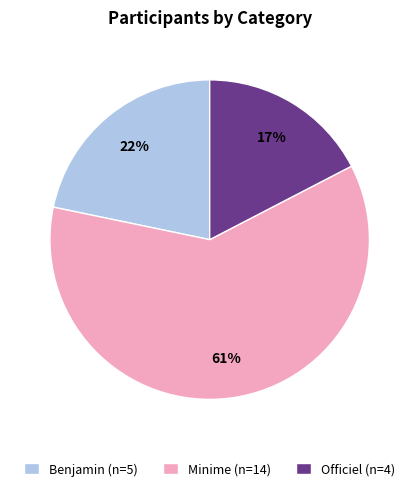

Combined, do Officiel (n=4) and Minime (n=14) account for over 50%?

Yes